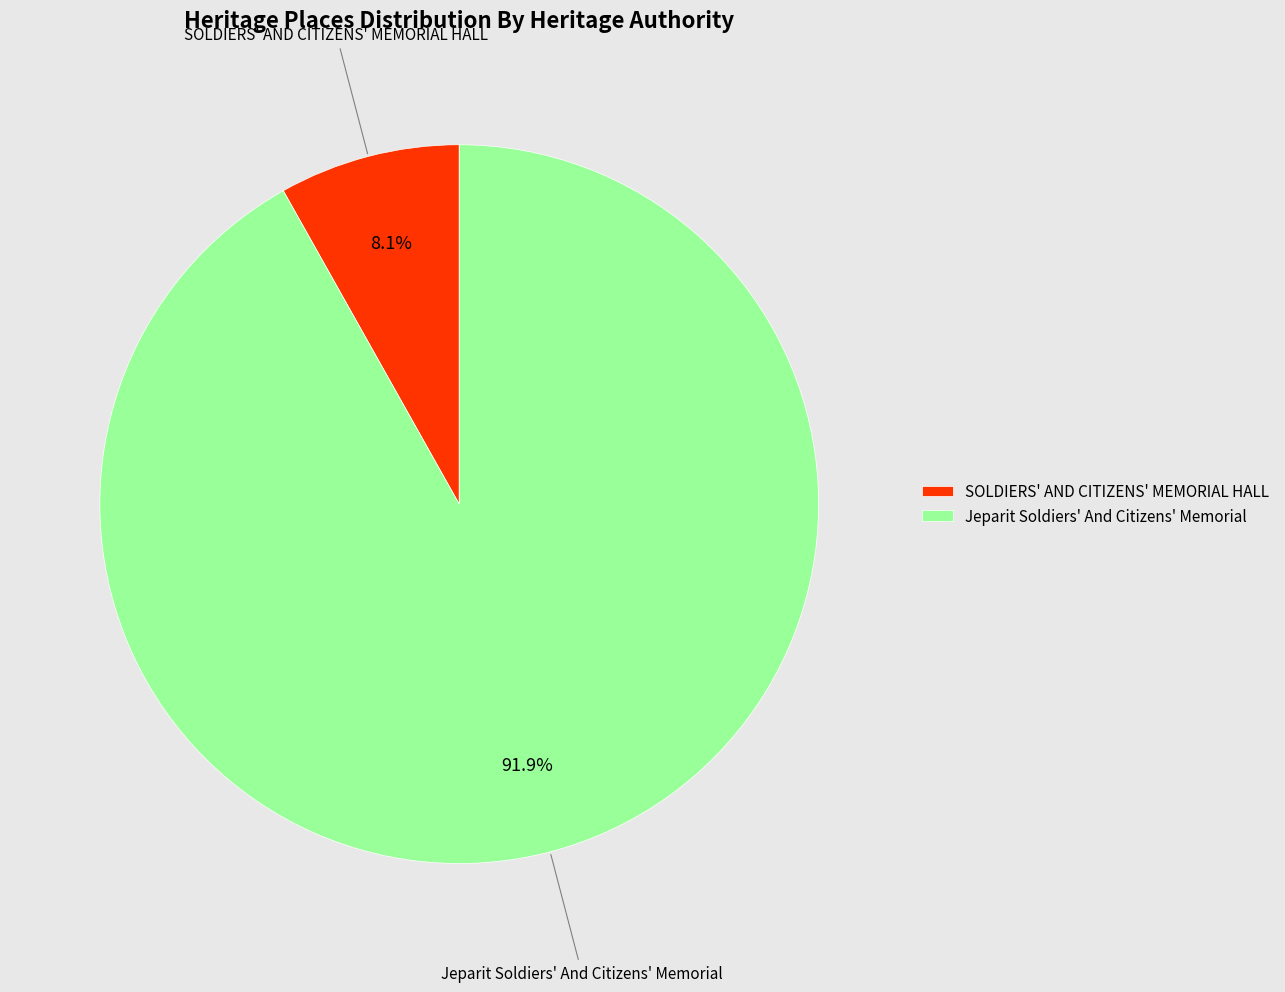

Is the sum of SOLDIERS' AND CITIZENS' MEMORIAL HALL and Jeparit Soldiers' And Citizens' Memorial greater than half?

Yes